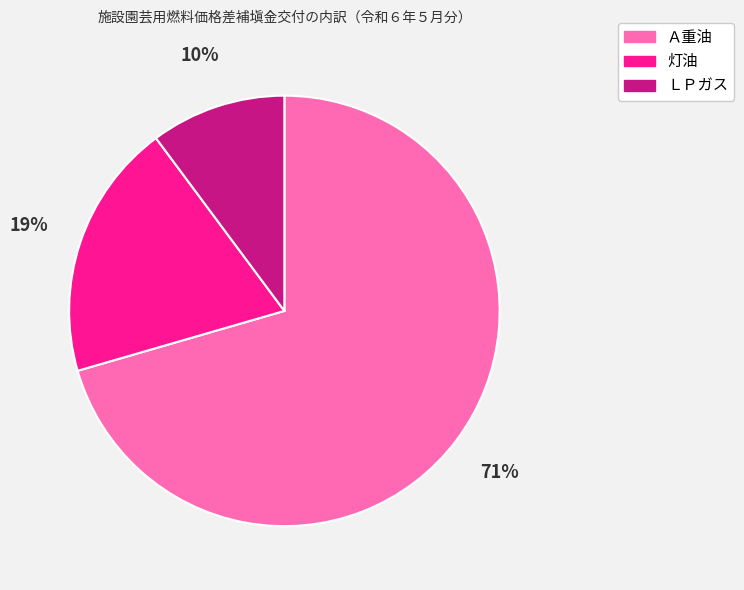

To the nearest percent, what percentage of the pie is Ａ重油?

71%